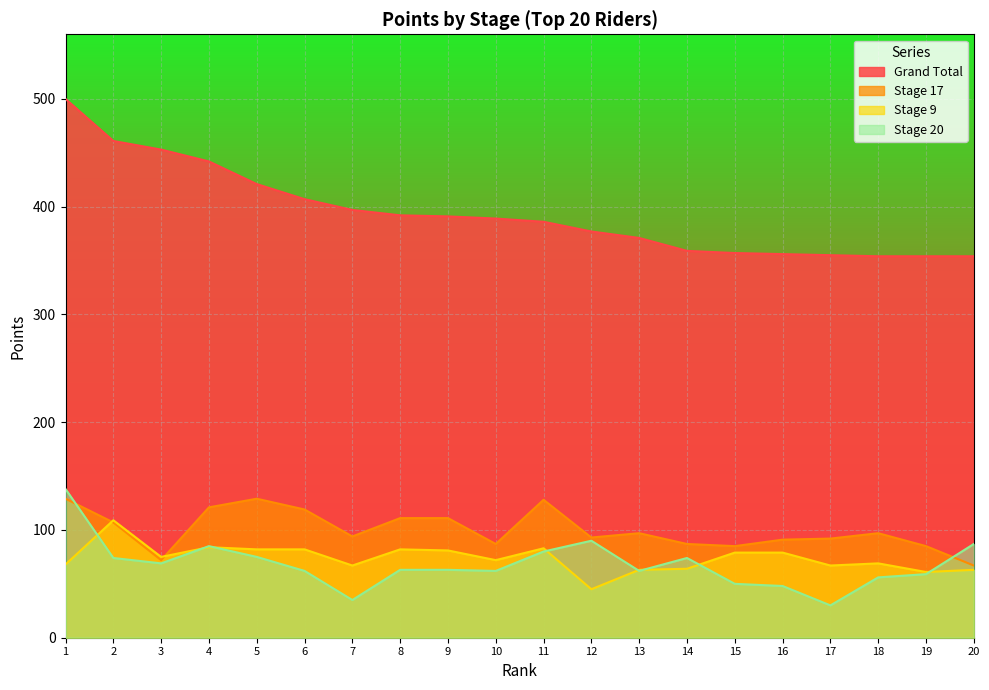

How many values in the Stage 20 series are below 63?

9